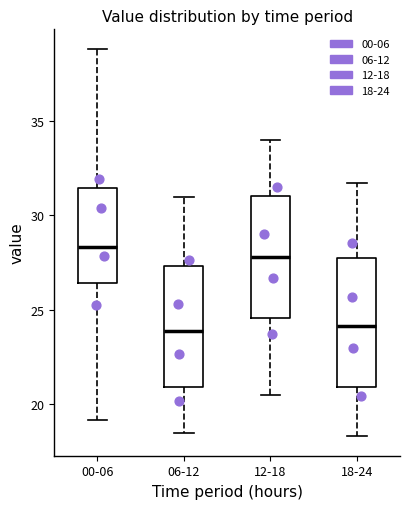

Reading left to right, transcribe this box plot: for each box, give where its median line is, the range the box spans, and where its two whiskers end, as read against the y-axis. The values are not printed on the chart, so give them approximately, as read against the axis.

00-06: median 28.5, box 26.5 to 31.5, whiskers 19.0 to 39.0
06-12: median 24.0, box 21.0 to 27.5, whiskers 18.5 to 31.0
12-18: median 28.0, box 24.5 to 31.0, whiskers 20.5 to 34.0
18-24: median 24.0, box 21.0 to 27.5, whiskers 18.5 to 31.5